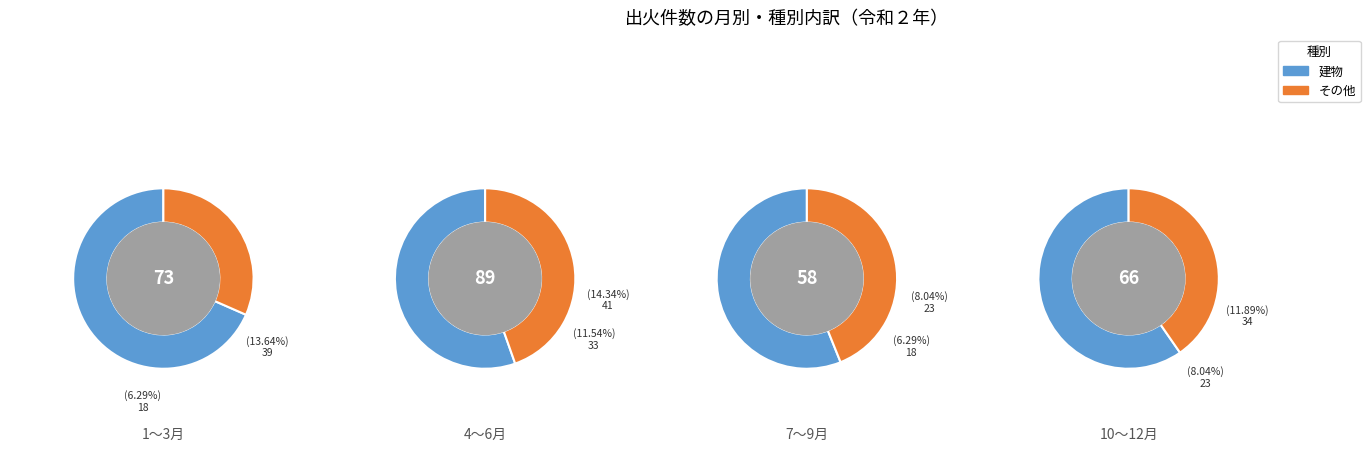

Does 船舶 account for over 50% of the chart?

No